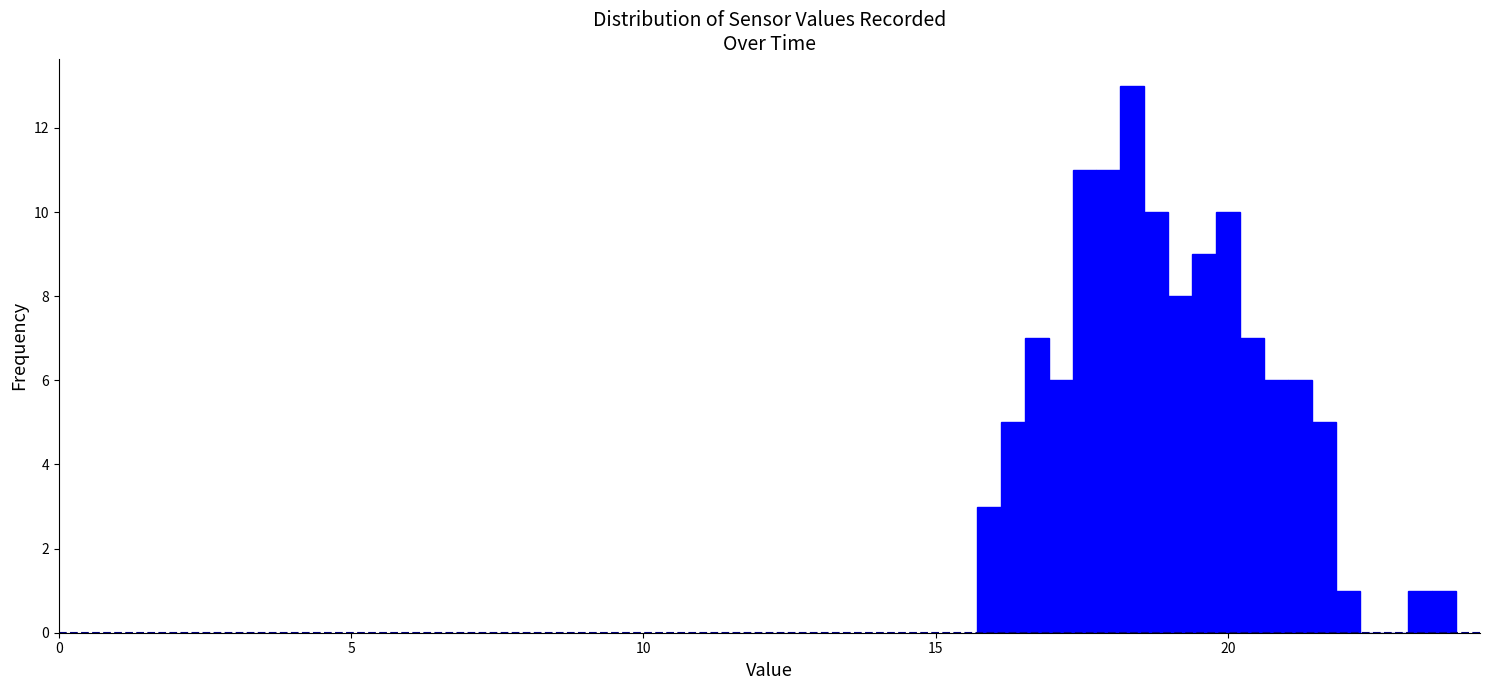

Read against the x-axis, roughly where is the centre of the tallest bar?

18.5